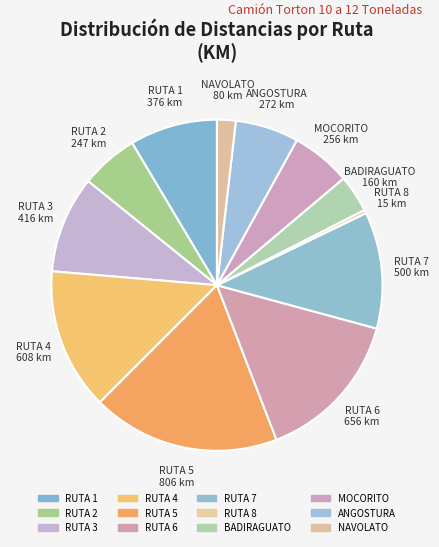

Count the number of slices in the pie.

12